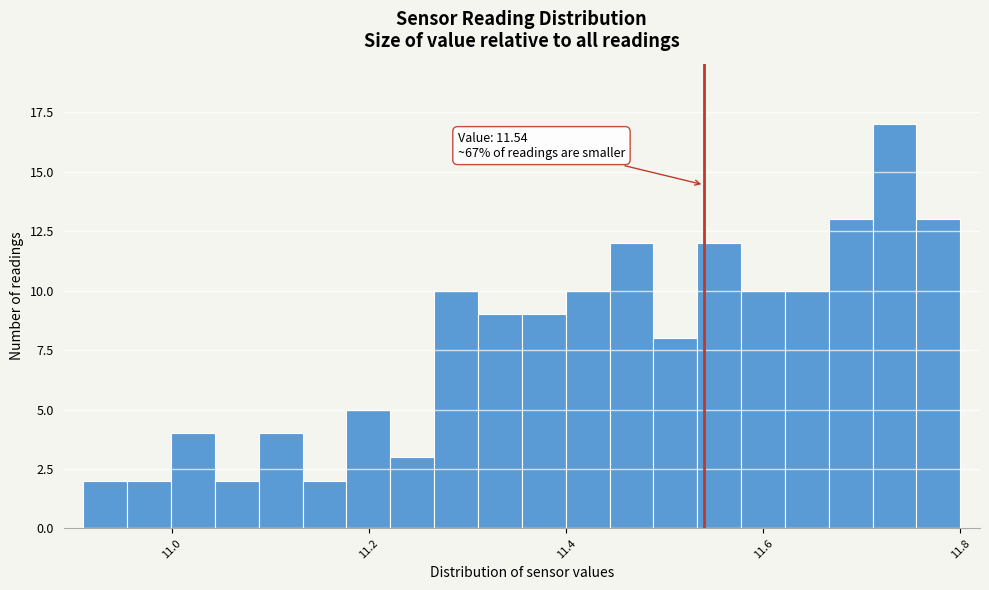

Read against the x-axis, roughly where is the centre of the tallest bar?

11.74